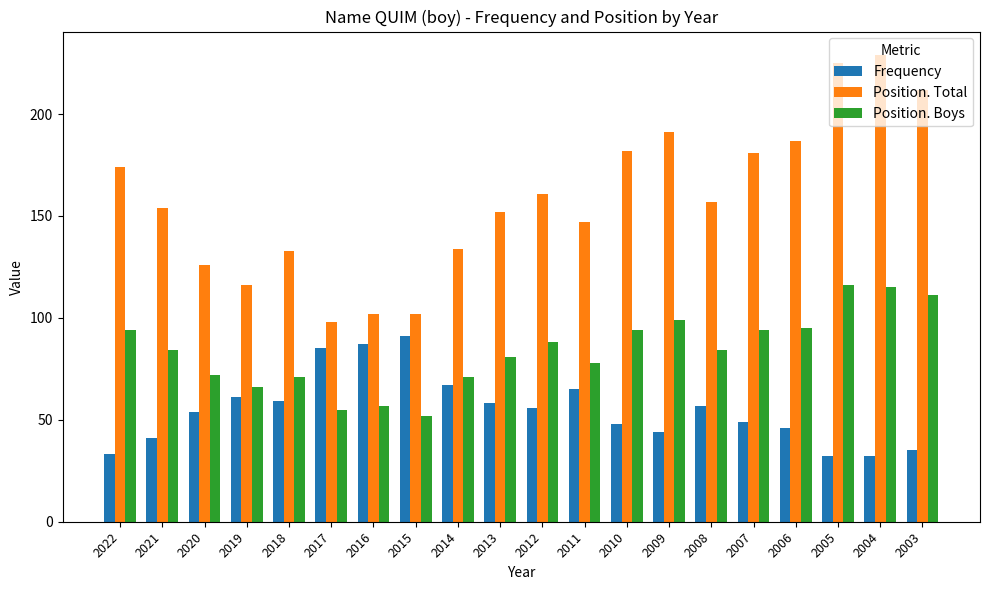

Reading left to right, what are all the values shown in this chart?

Frequency: 33	41	54	61	59	85	87	91	67	58	56	65	48	44	57	49	46	32	32	35
Position. Total: 174	154	126	116	133	98	102	102	134	152	161	147	182	191	157	181	187	225	229	212
Position. Boys: 94	84	72	66	71	55	57	52	71	81	88	78	94	99	84	94	95	116	115	111